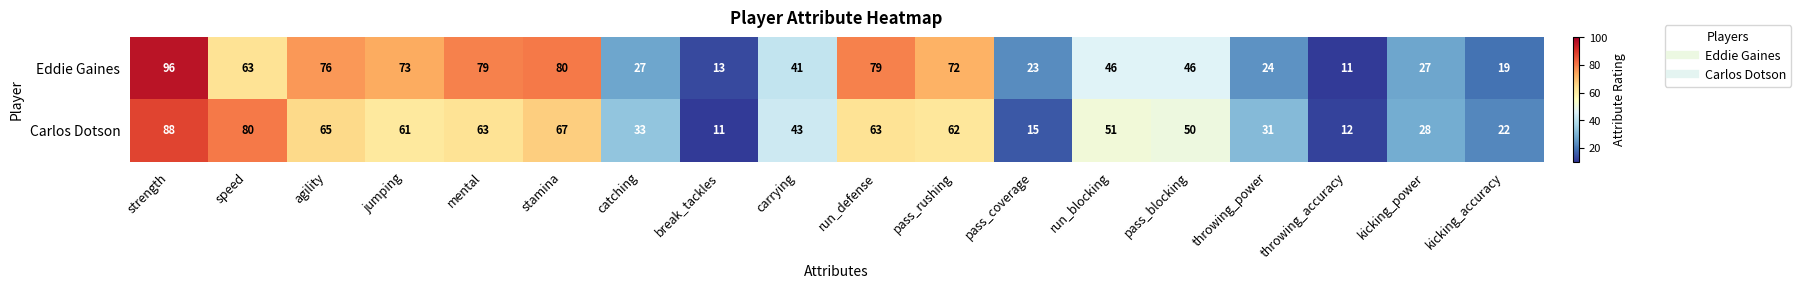

At which label does Carlos Dotson first exceed 51?

strength